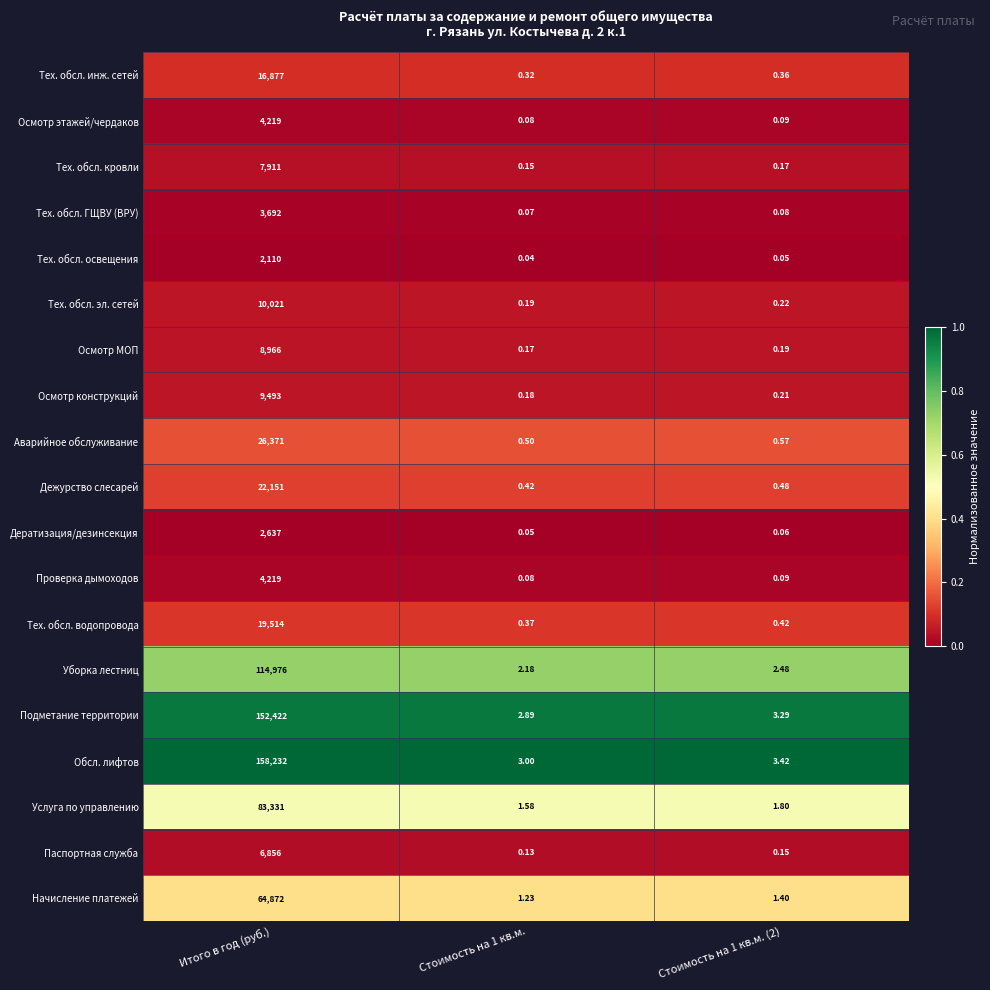

Which series changed the most between Итого в год (руб.) and Стоимость на 1 кв.м. (2)?

Обсл. лифтов